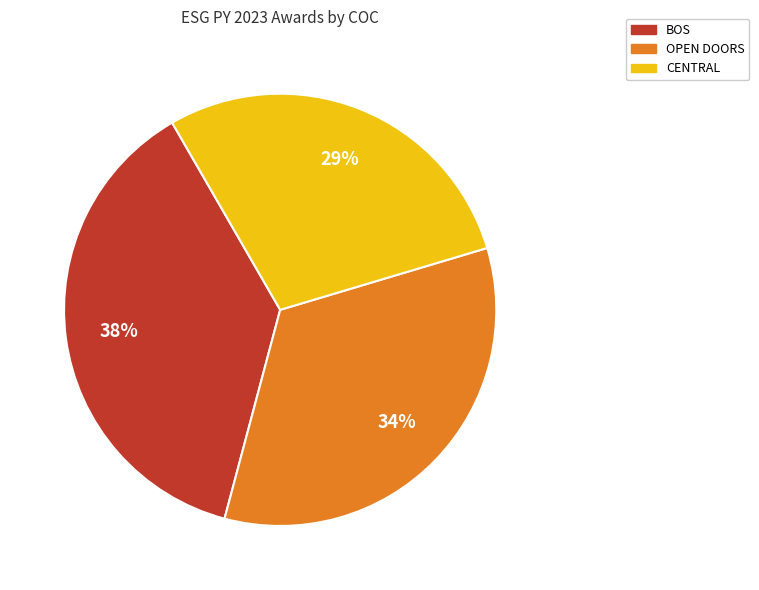

Is there a majority slice in this chart?

No